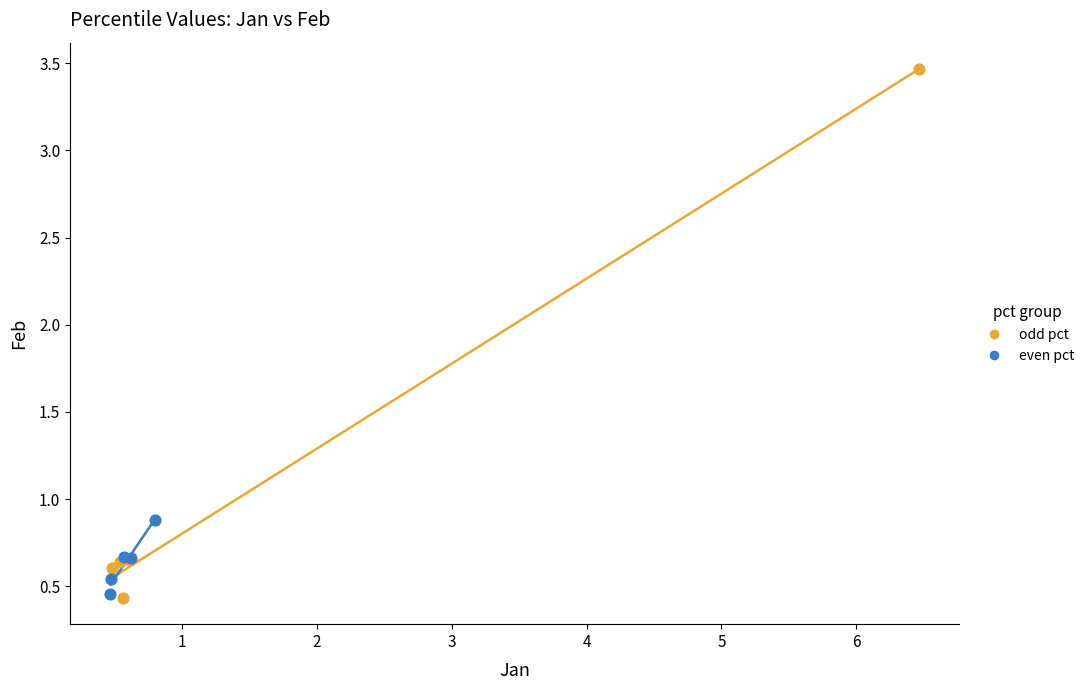

Which series has the widest spread of Y values?

odd pct